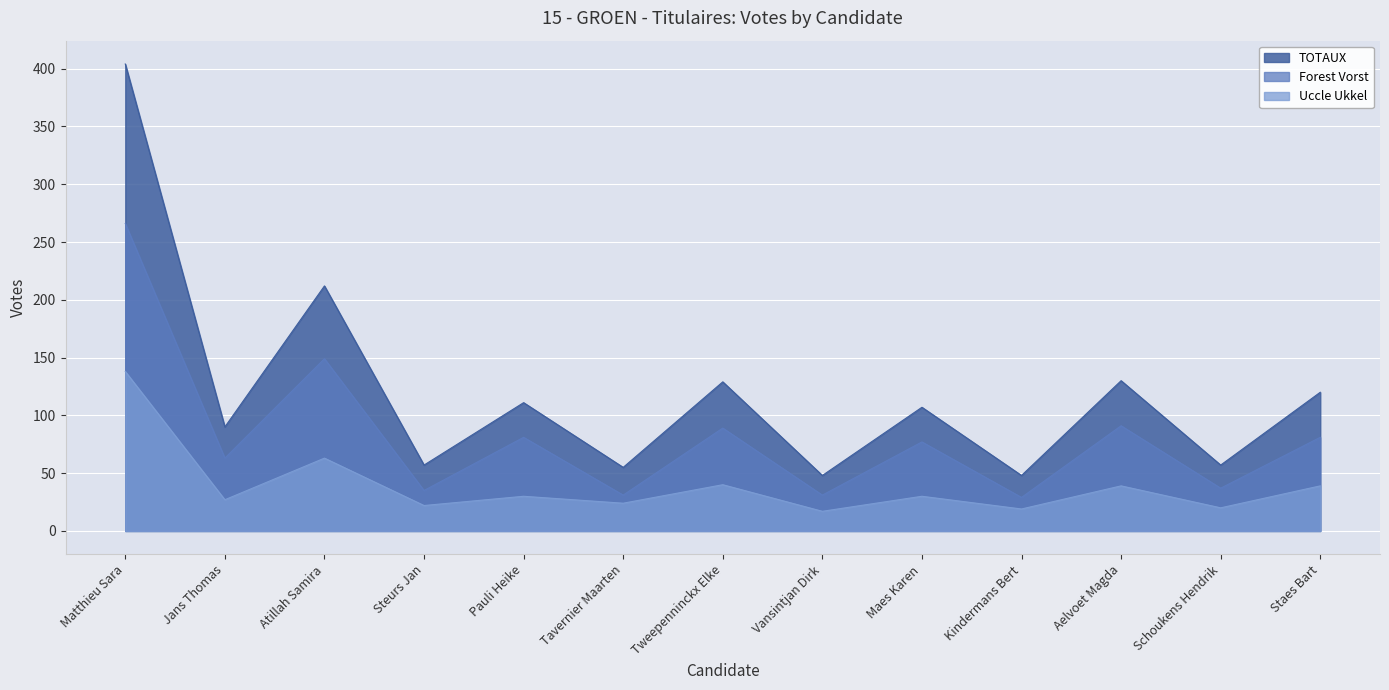

Count the number of categories in the chart.

13